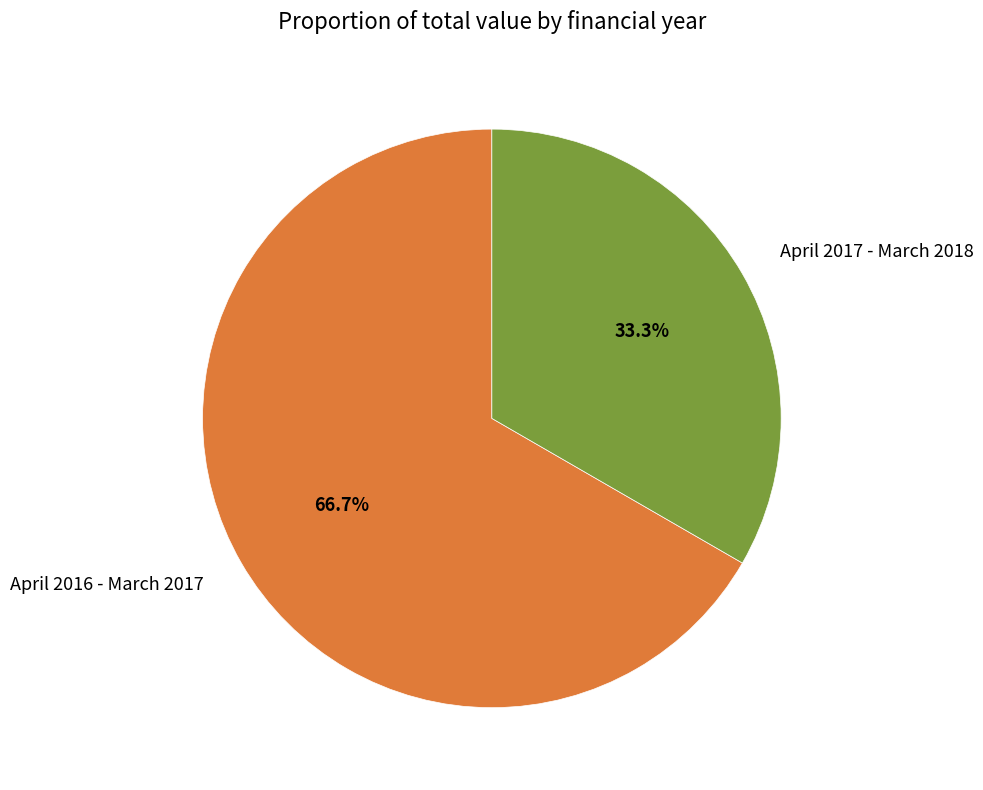

To the nearest percent, what percentage of the pie is April 2017 - March 2018?

33%